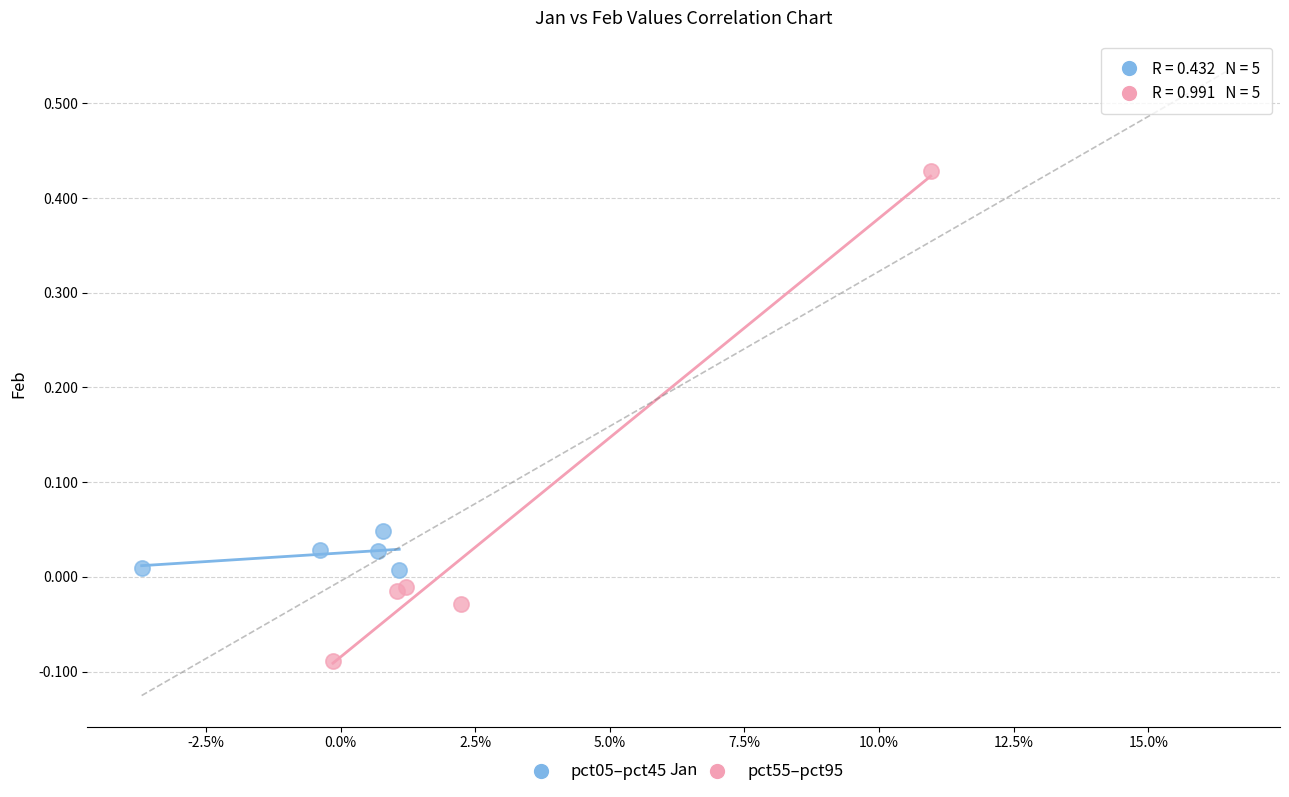

Which series contains the lowest Y value?

pct55–pct95